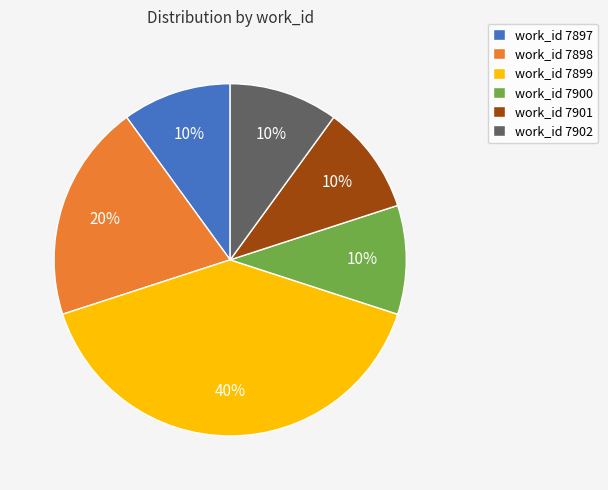

The work_id 7902 slice represents 24% of the pie. True or false?

False